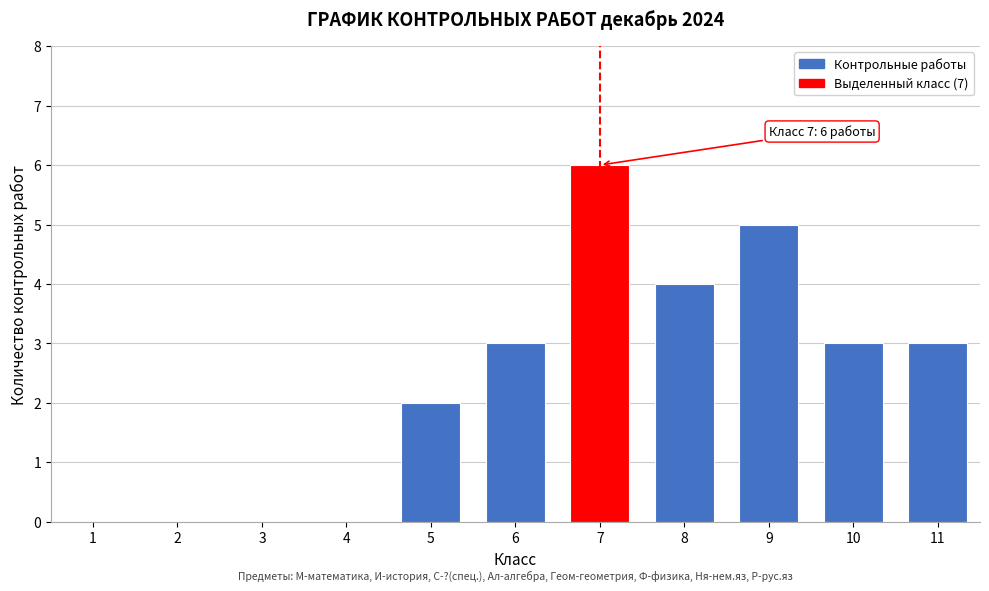

Reading right to left, transcribe all the data shown in this chart.

11=3	10=3	9=5	8=4	7=6	6=3	5=2	4=0	3=0	2=0	1=0